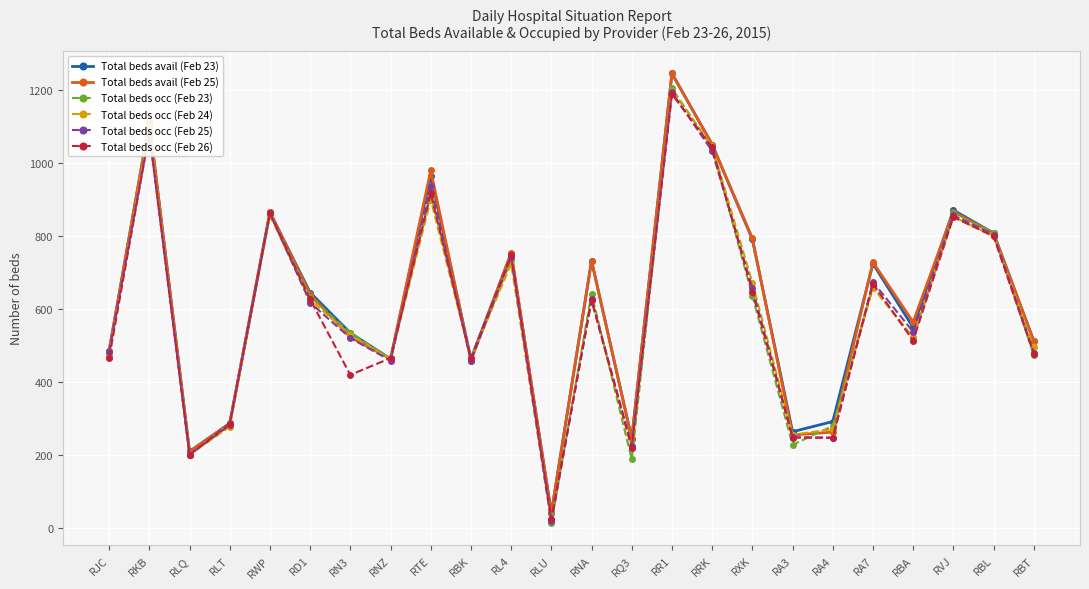

Where is the first local minimum for Total beds occ (Feb 24)?

RLQ